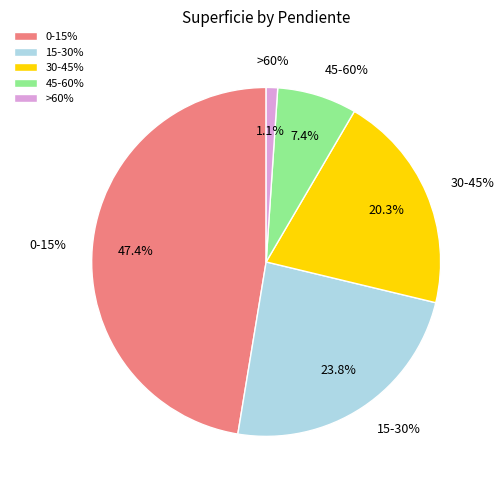

Do 30-45% and 45-60% together represent more than half of the pie?

No